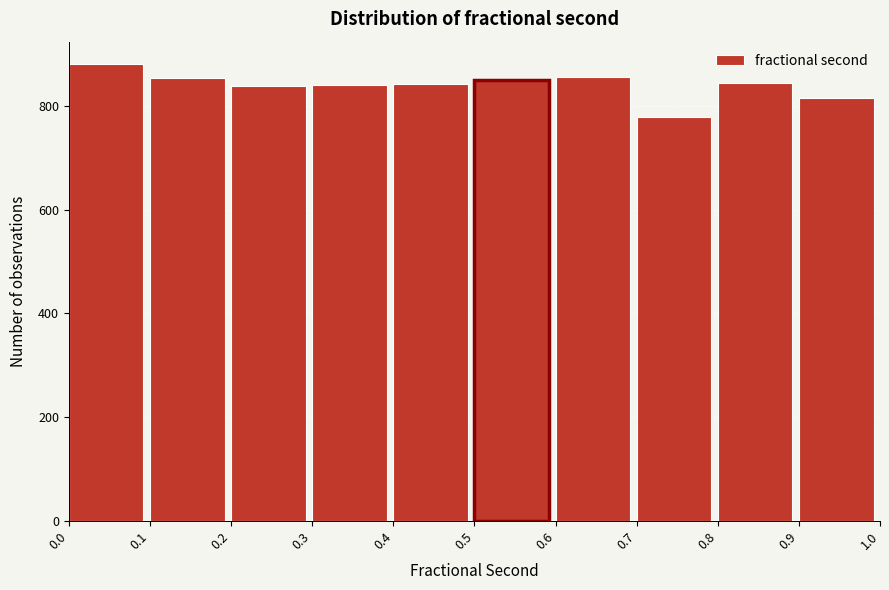

How tall is the bar that spans 0.3 to 0.4 on the x-axis? The values are not printed on the chart, so give them approximately, as read against the axis.

840